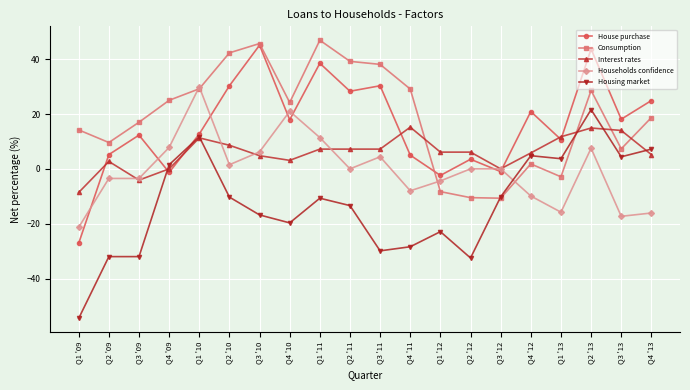

Between Q3 '10 and Q2 '12, which series saw the biggest shift?

Consumption